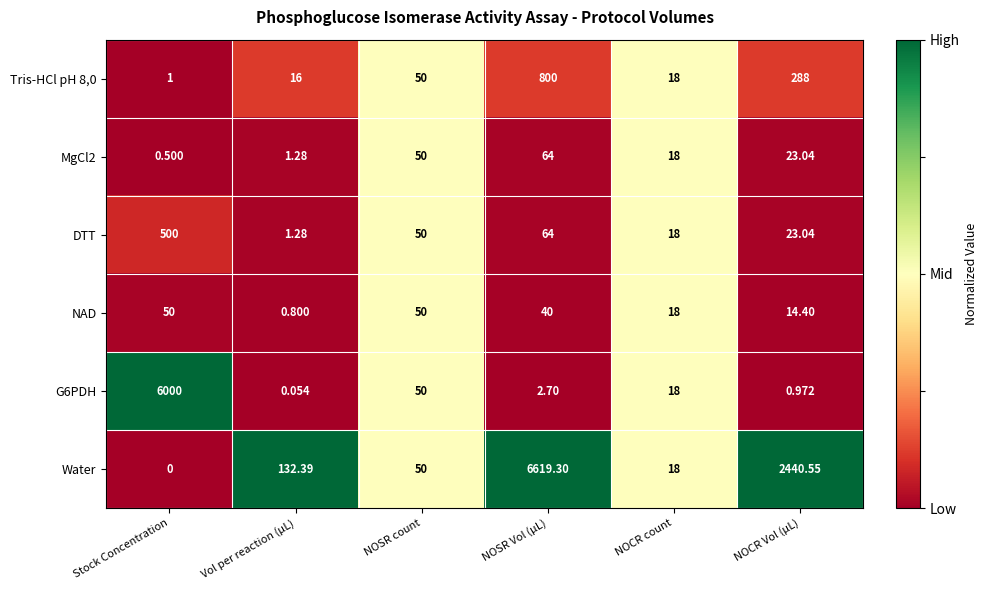

At which category does the chart reach its minimum across all series?

Stock Concentration